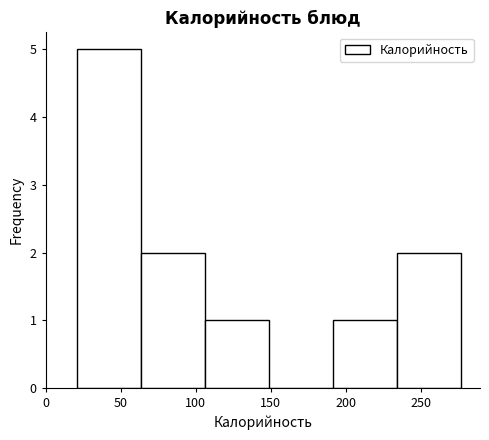

Reading left to right, transcribe this chart: for each bar, give the range it covers on the x-axis and its height. Neither the bar edges nor the heights are printed on the chart, so give them approximately, as read against the axes.

20 to 65: 5
65 to 105: 2
105 to 150: 1
150 to 190: 0
190 to 235: 1
235 to 275: 2